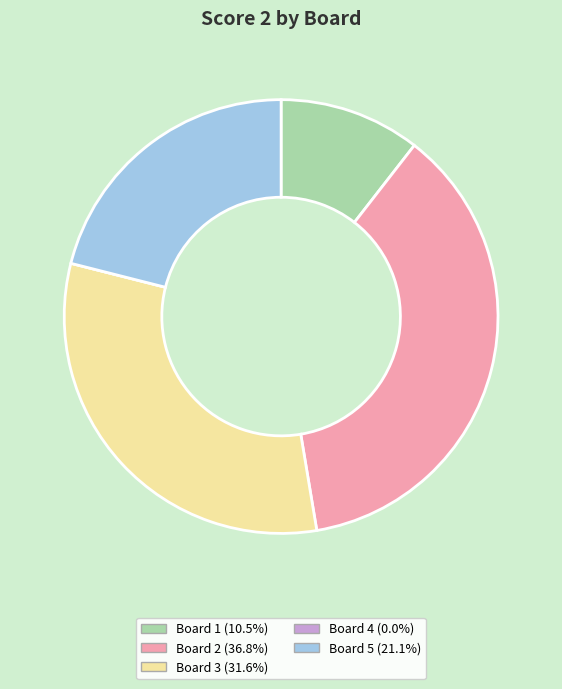

Is there any slice that represents more than half of the pie?

No